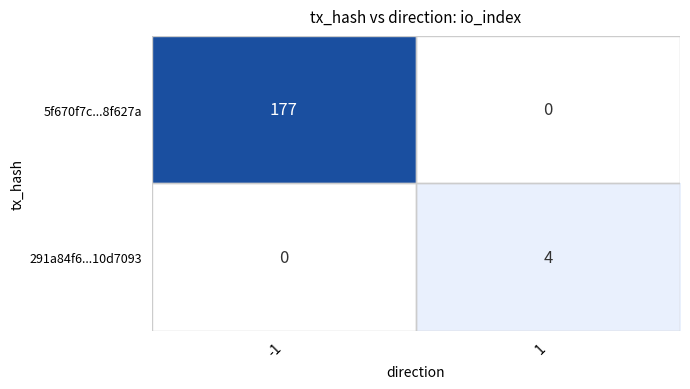

Is it true that 291a84f6...10d7093 equals -2 at -1?

False